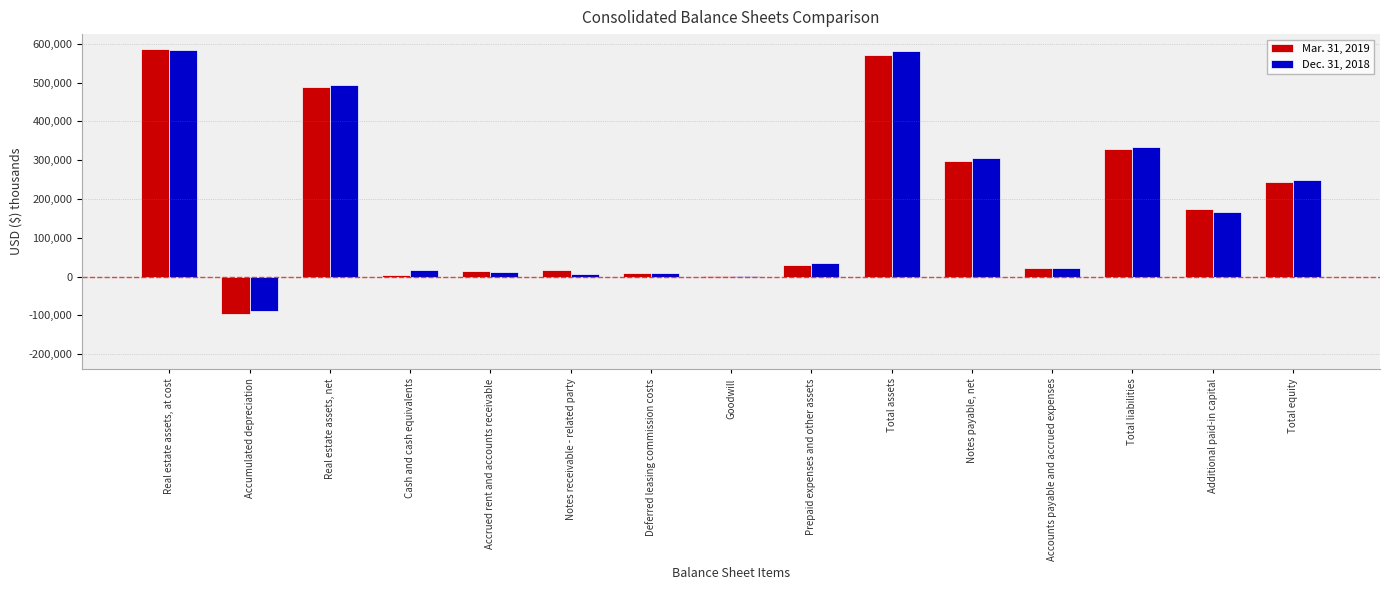

True or false: Mar. 31, 2019 has a value of 158800 at Real estate assets, at cost.

False